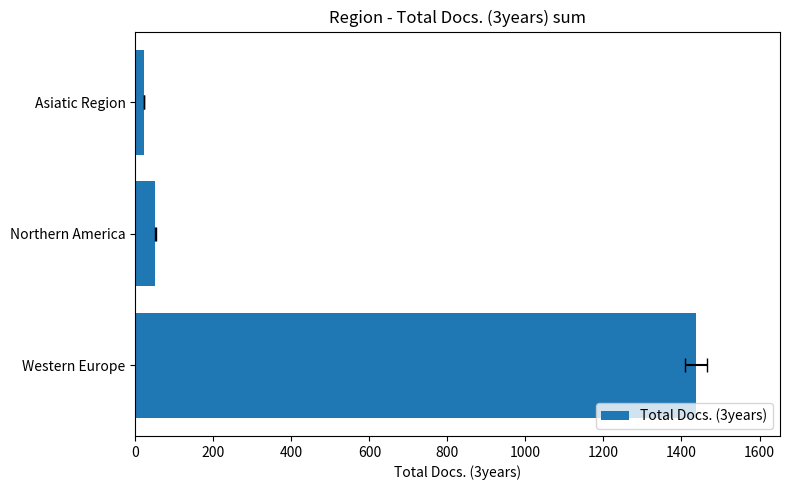

What is the difference between the maximum and minimum values?

1415